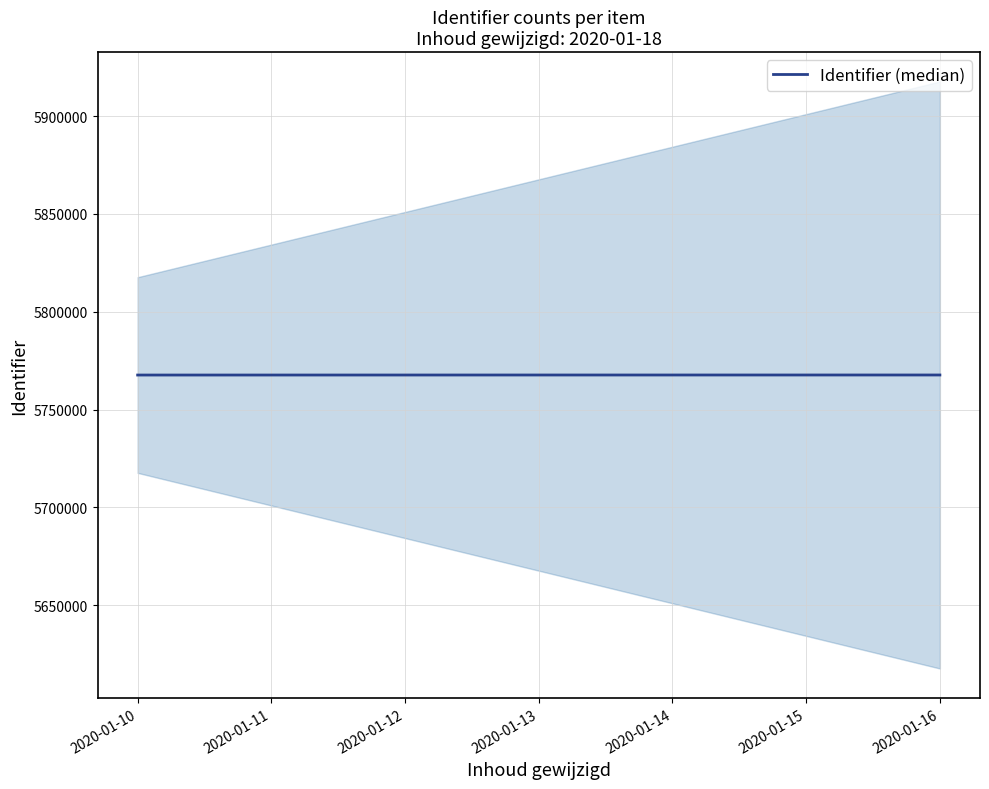

The value of Identifier (median) at 2020-01-10 is 5767679. True or false?

True